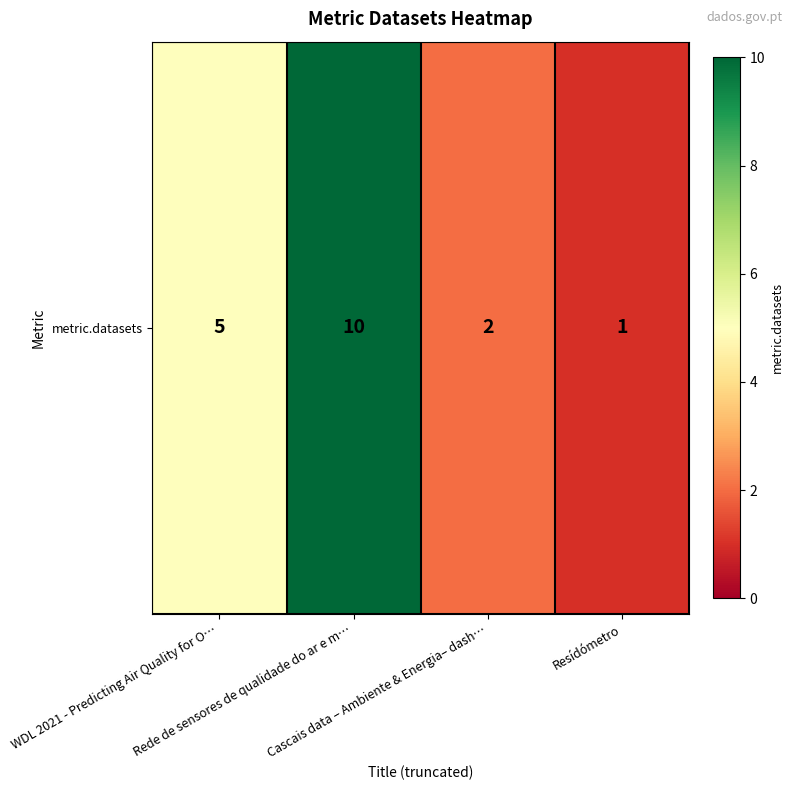

List the labels in order of value, largest first.

Rede de sensores de qualidade do ar e m…, WDL 2021 - Predicting Air Quality for O…, Cascais data – Ambiente & Energia– dash…, Resídómetro